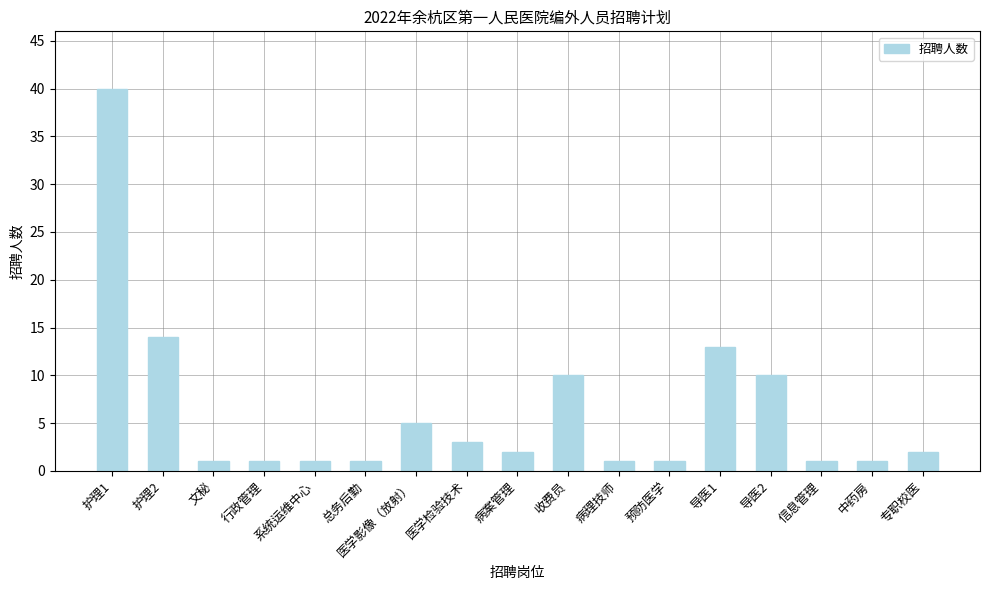

How many data points does each series have?

17